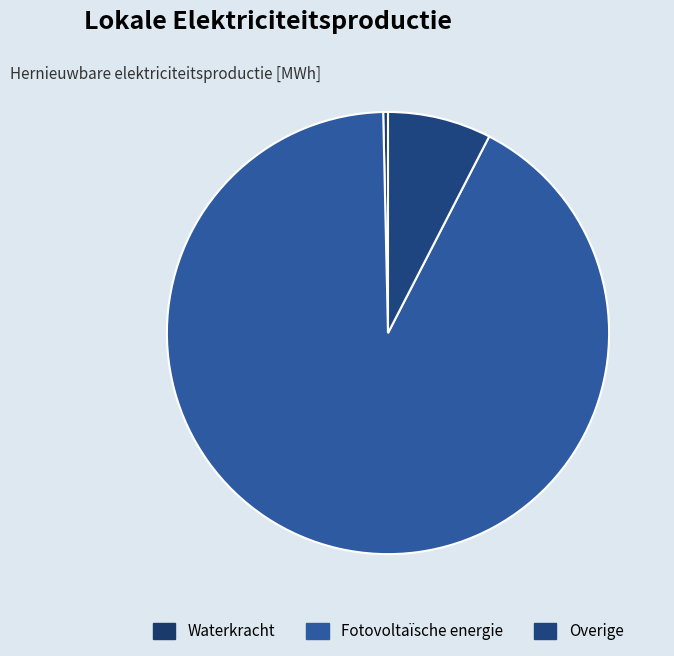

How many segments does this pie chart have?

3